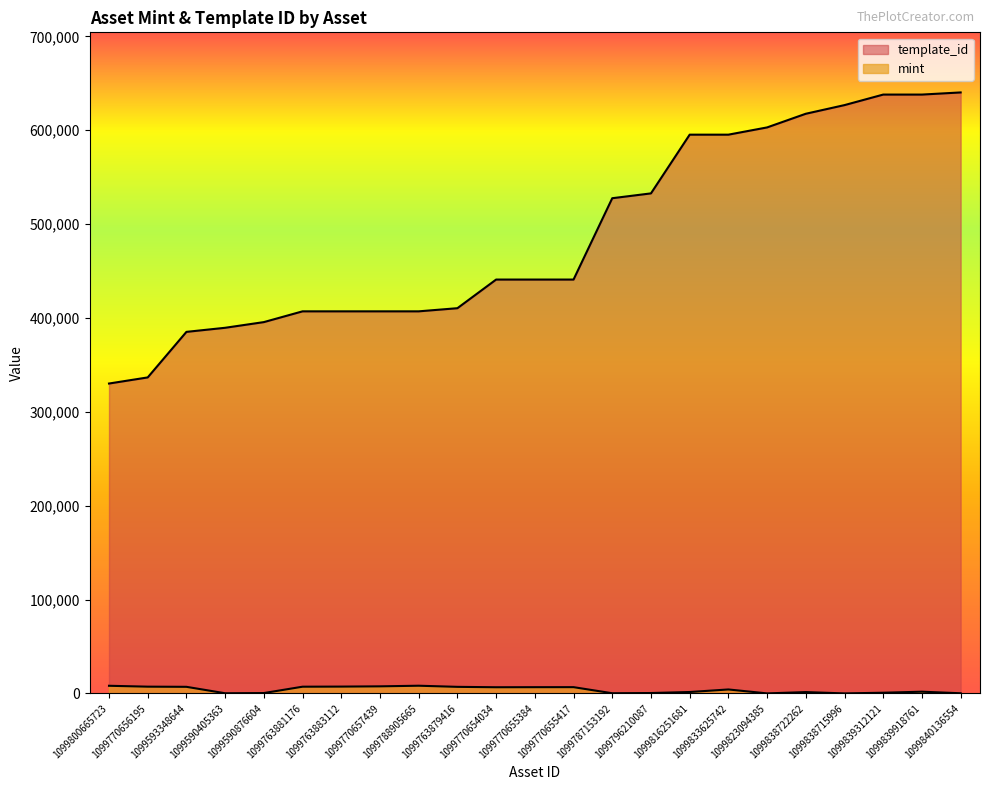

True or false: template_id and mint intersect in this chart.

False